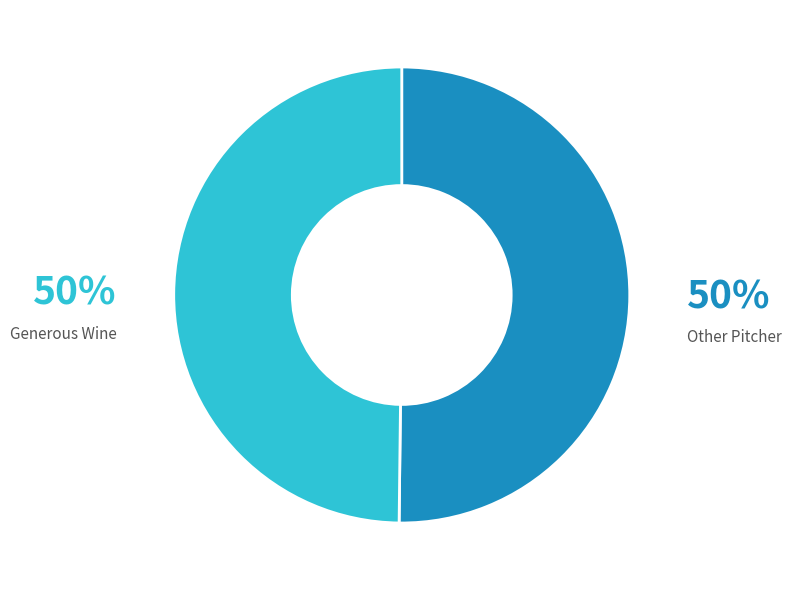

To the nearest percent, what portion does Other Pitcher represent?

50%